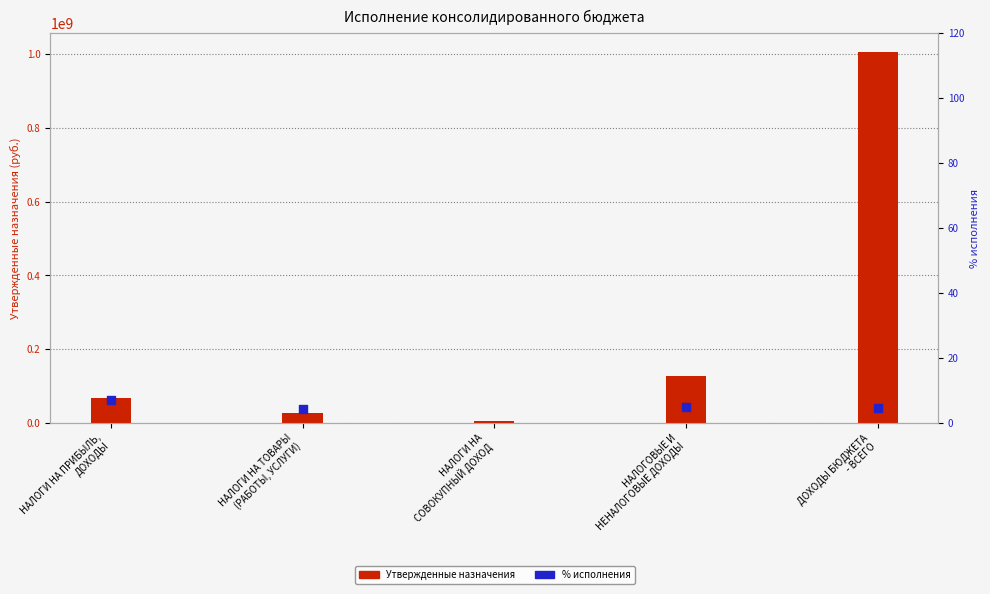

Which series contains the lowest Y value?

% исполнения